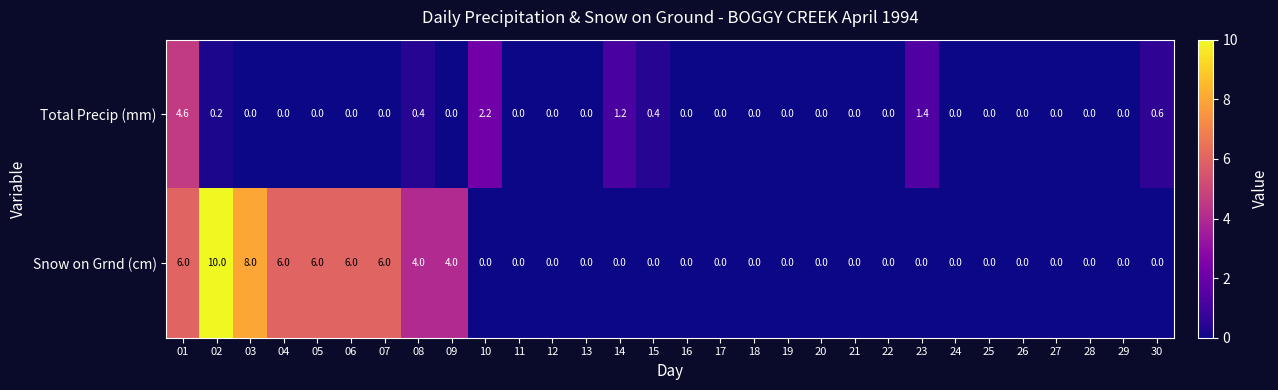

What is the highest value of the Snow on Grnd (cm) series?

10.0